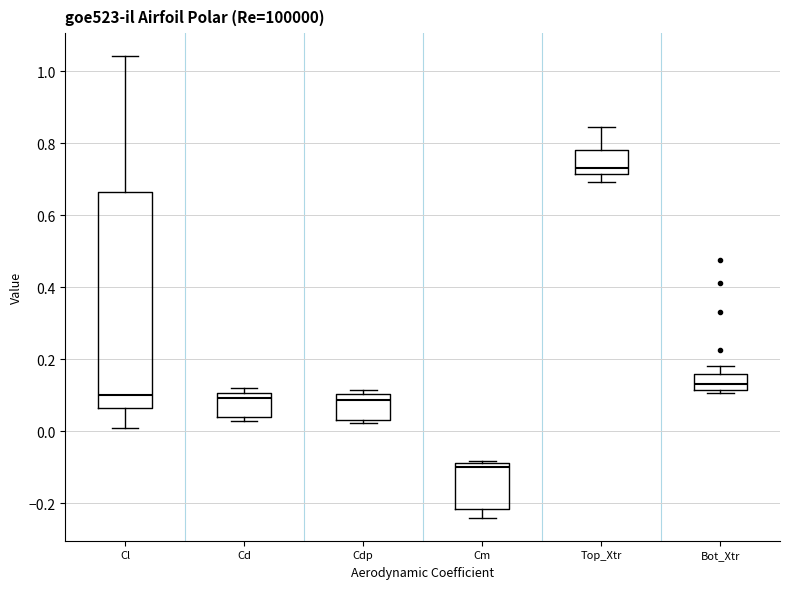

Reading left to right, transcribe this box plot: for each box, give where its median line is, the range the box spans, and where its two whiskers end, as read against the y-axis. The values are not printed on the chart, so give them approximately, as read against the axis.

Cl: median 0.10, box 0.06 to 0.66, whiskers 0.00 to 1.04
Cd: median 0.10 (just below the box's upper edge), box 0.04 to 0.10, whiskers 0.02 to 0.12
Cdp: median 0.08, box 0.04 to 0.10, whiskers 0.02 to 0.12
Cm: median -0.10, box -0.22 to -0.08, whiskers -0.24 to -0.08 (just above the box's upper edge)
Top_Xtr: median 0.74, box 0.72 to 0.78, whiskers 0.70 to 0.84
Bot_Xtr: median 0.14, box 0.12 to 0.16, whiskers 0.10 to 0.18